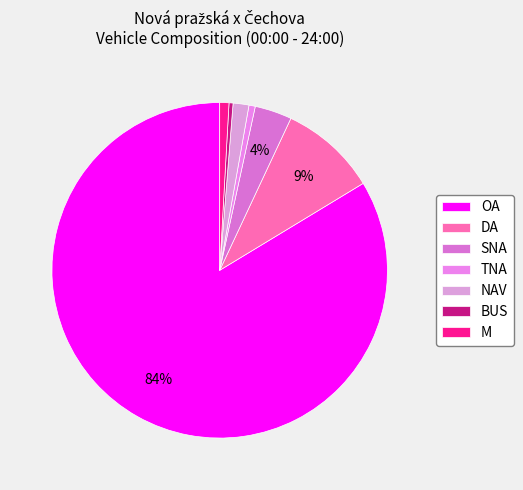

Which category has the biggest portion of the pie?

OA